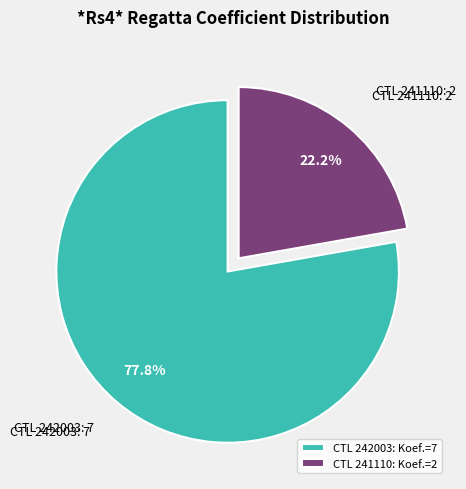

What is the ratio of the value at CTL 241110: Koef.=2 to the value at CTL 242003: Koef.=7?

0.3